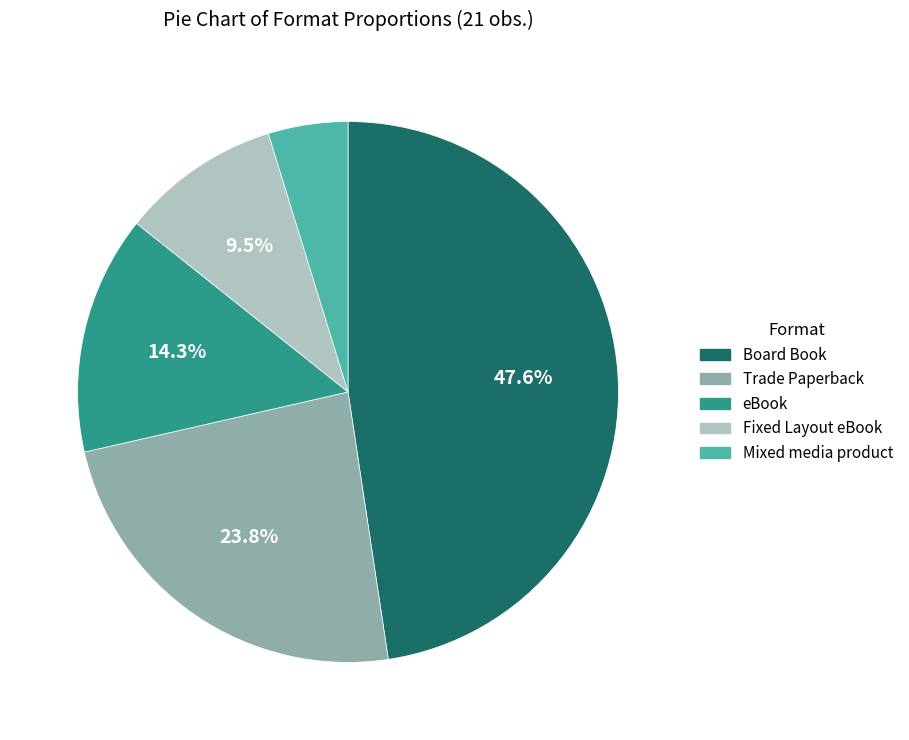

Rank the categories by value from highest to lowest.

Board Book, Trade Paperback, eBook, Fixed Layout eBook, Mixed media product